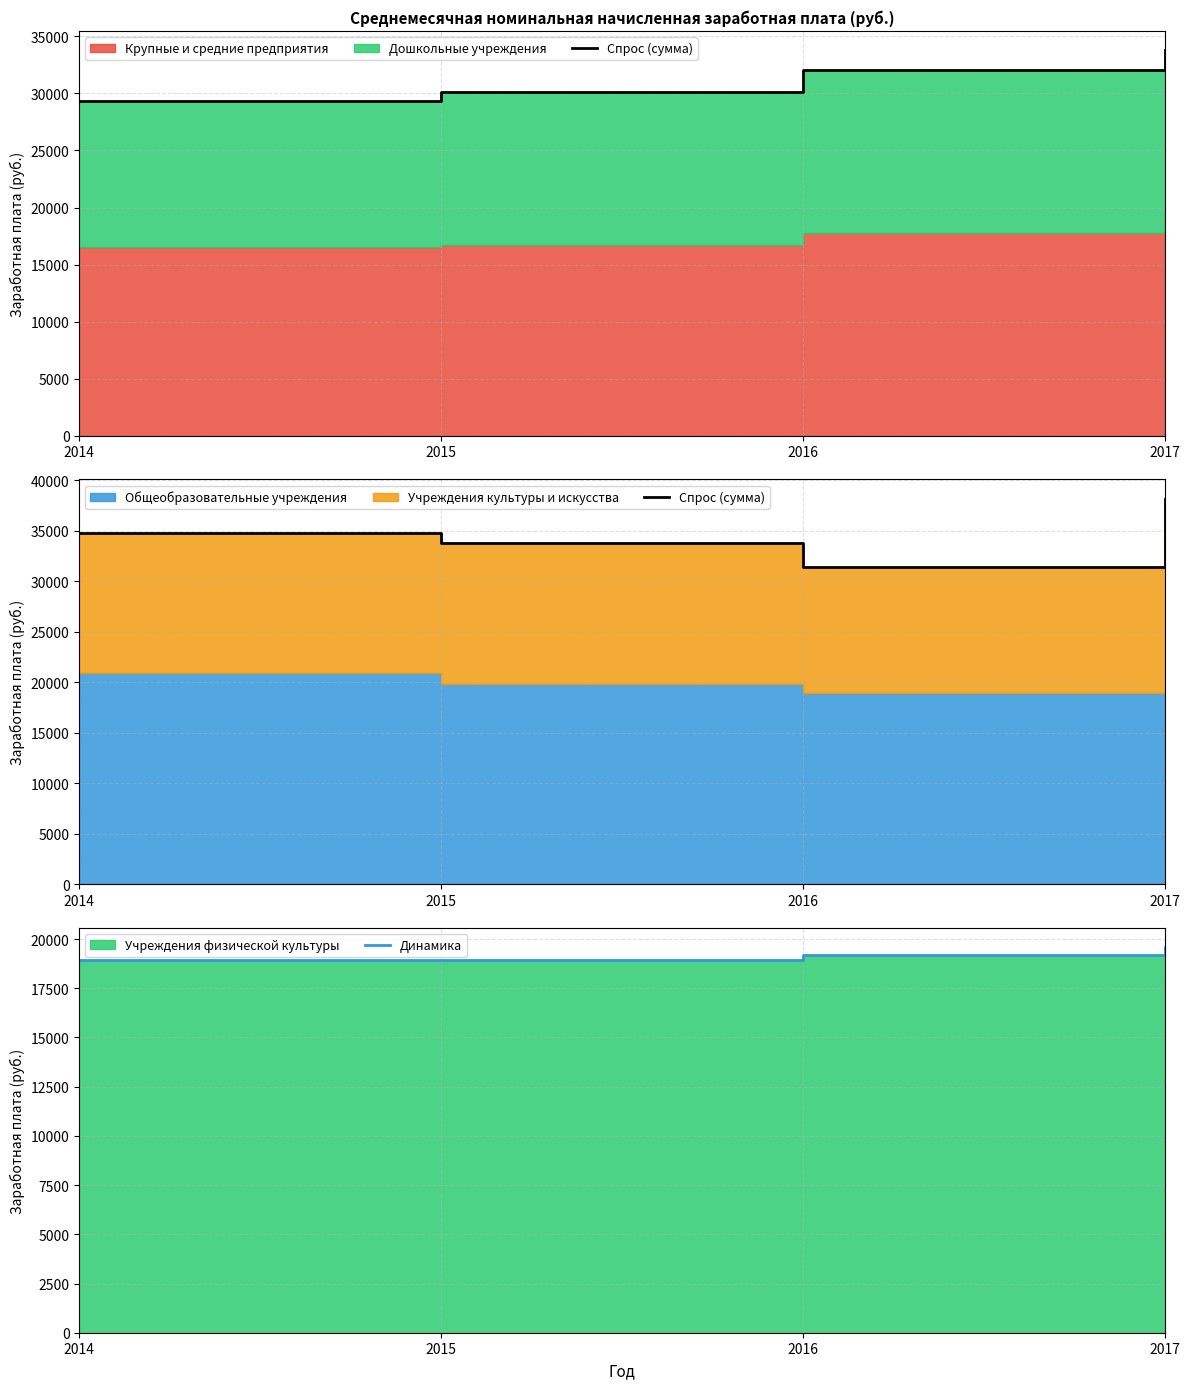

Does the chart display data point markers on the line(s)?

No